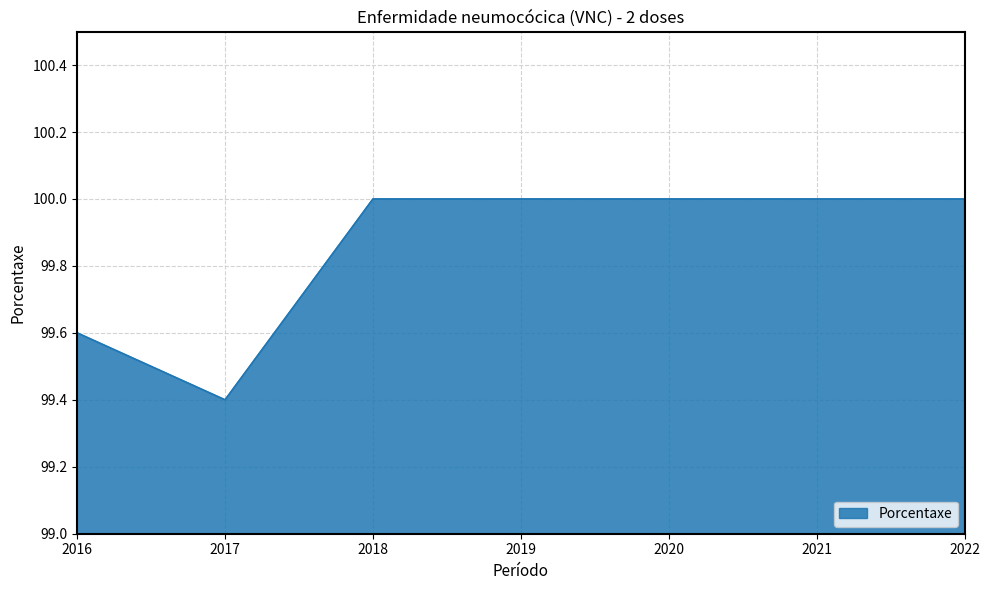

What is the smallest value displayed?

99.4